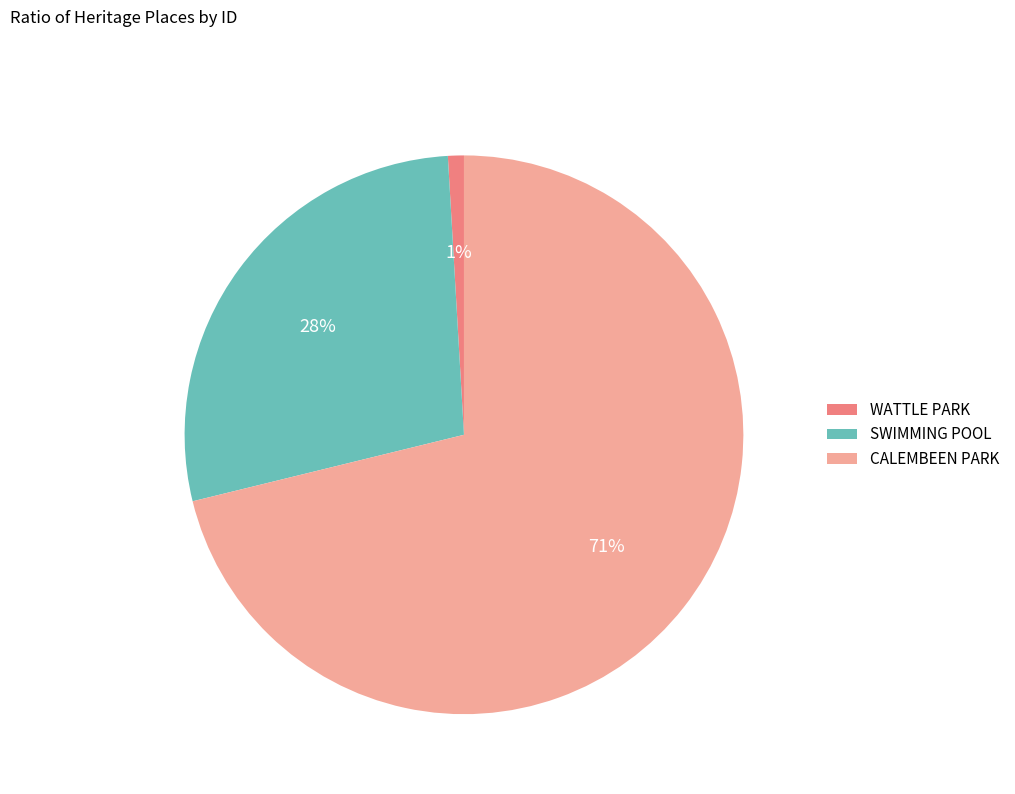

Combined, do CALEMBEEN PARK and WATTLE PARK account for over 50%?

Yes